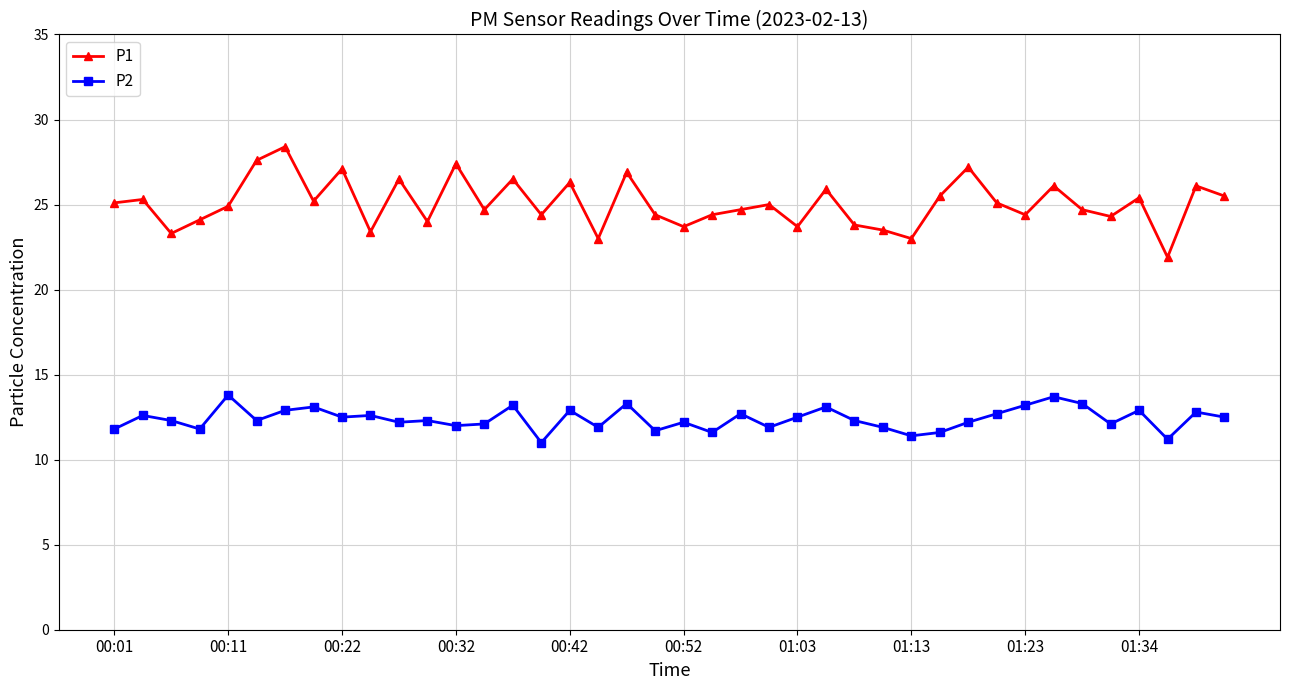

What are all the series names shown in the legend?

P1, P2